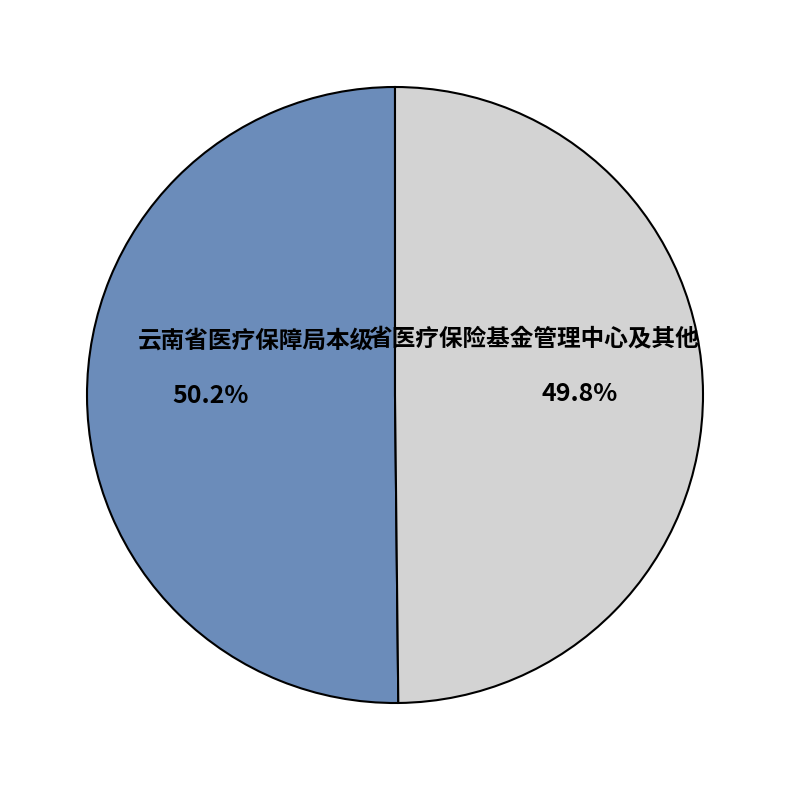

What is the ratio of the value at 省医疗保险基金管理中心及其他 to the value at 云南省医疗保障局本级?

1.0